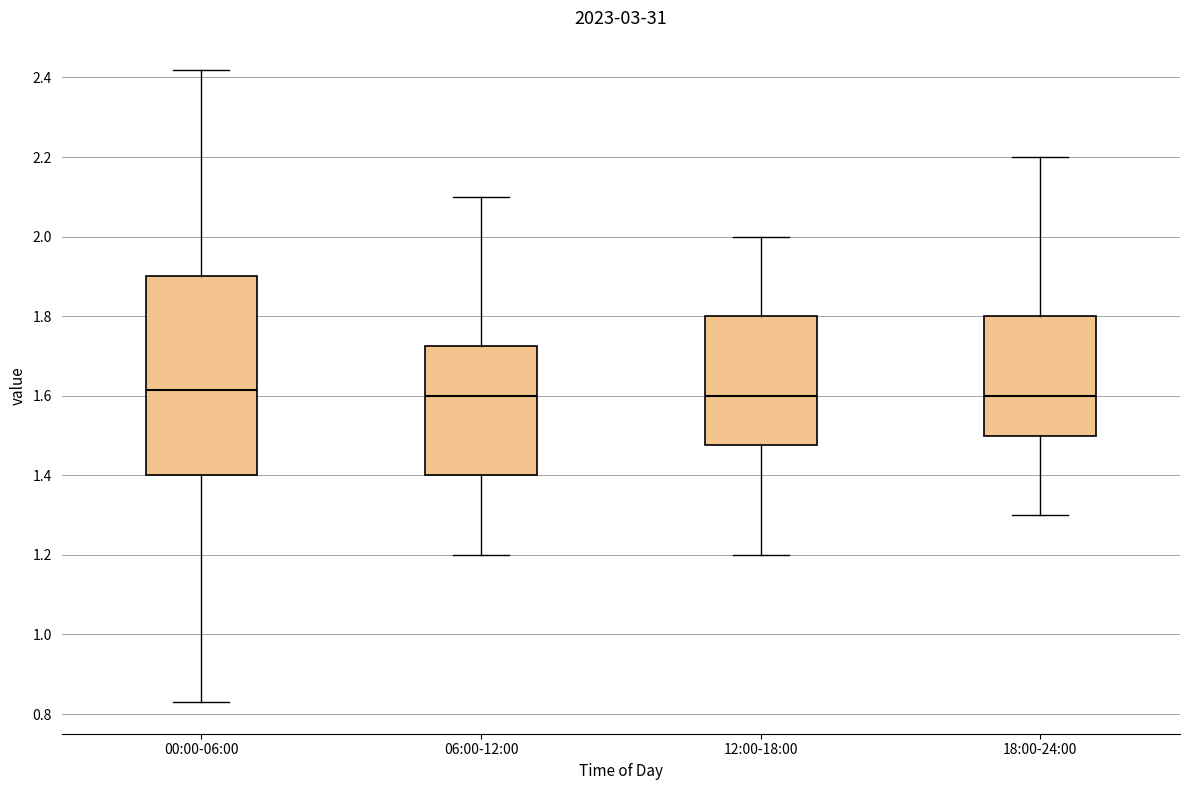

Reading left to right, read every box against the y-axis: the position of its median line, the range the box covers, and the ends of its whiskers. The values are not printed on the chart, so give them approximately, as read against the axis.

00:00-06:00: median 1.62, box 1.40 to 1.90, whiskers 0.84 to 2.42
06:00-12:00: median 1.60, box 1.40 to 1.72, whiskers 1.20 to 2.10
12:00-18:00: median 1.60, box 1.48 to 1.80, whiskers 1.20 to 2.00
18:00-24:00: median 1.60, box 1.50 to 1.80, whiskers 1.30 to 2.20